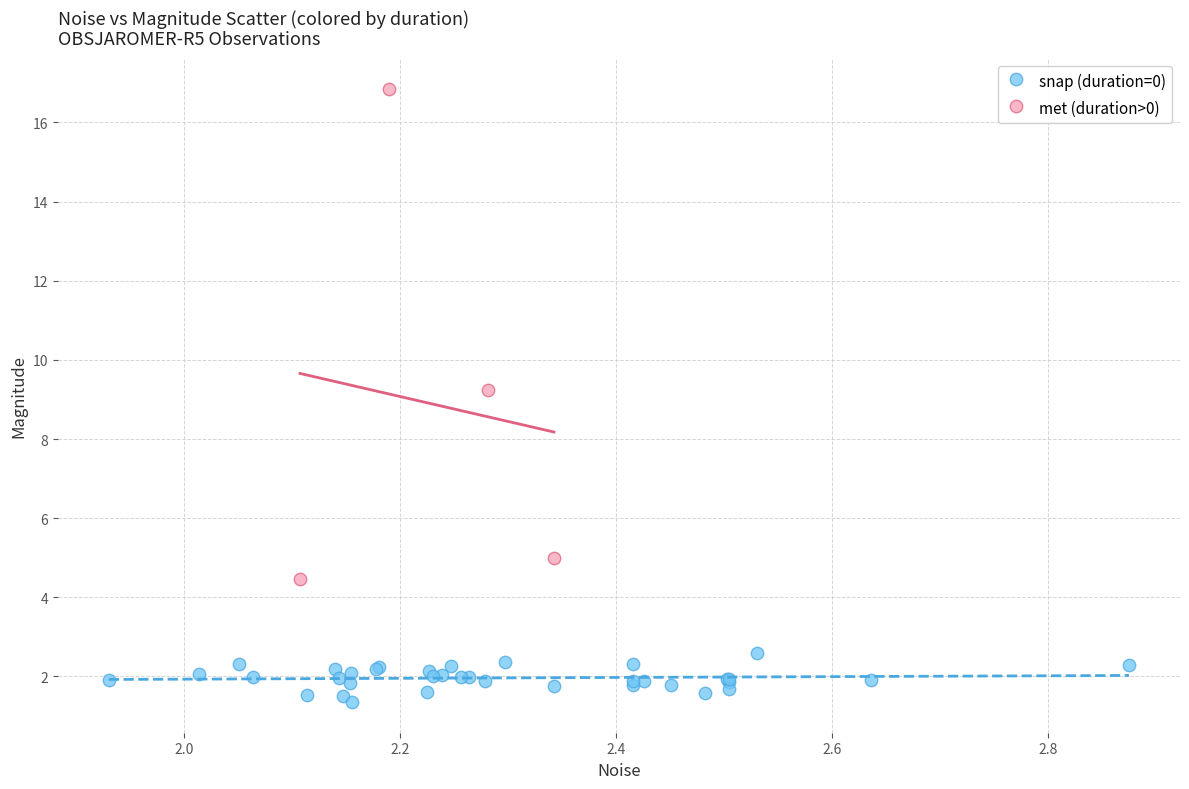

Which series contains the highest Y value?

met (duration>0)